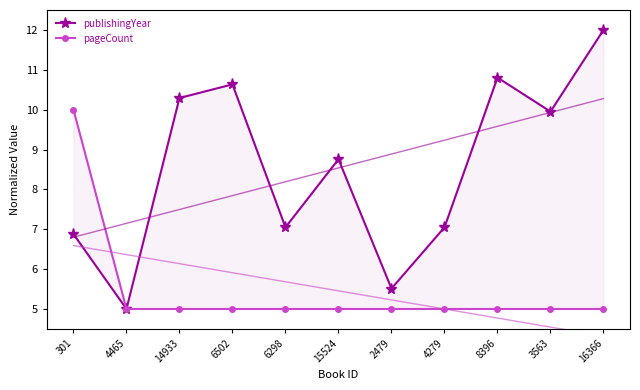

What is the average value of the publishingYear series?

8.5